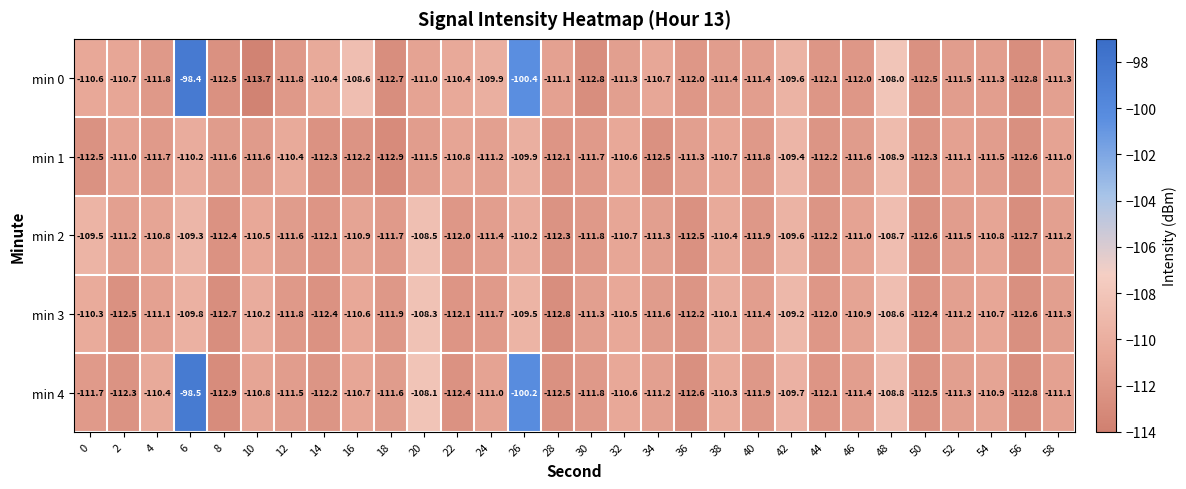

The min 3 series shows -176.6 at 8. True or false?

False